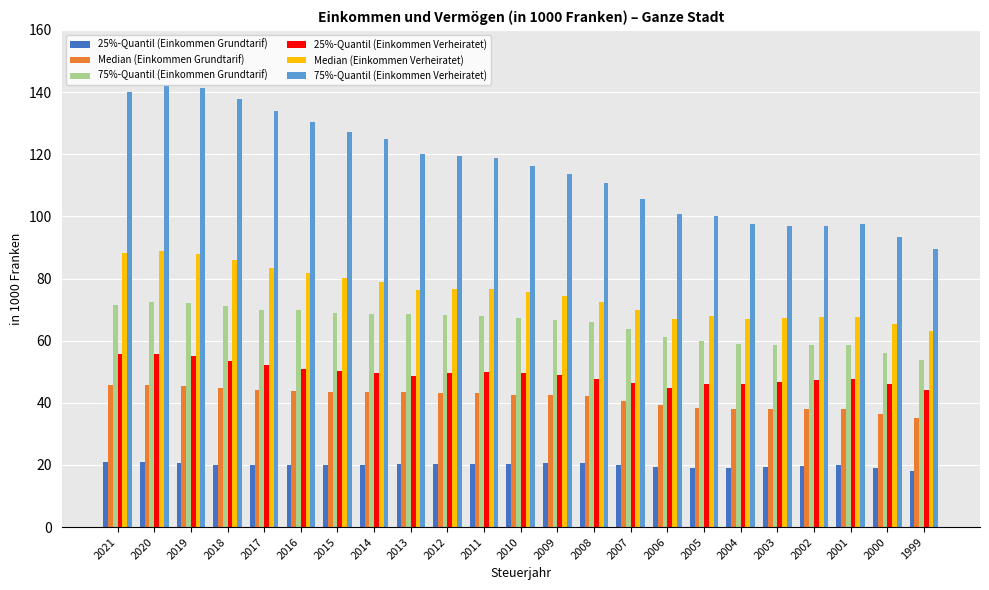

Is it true that 75%-Quantil (Einkommen Grundtarif) equals 119.3 at 2010?

False